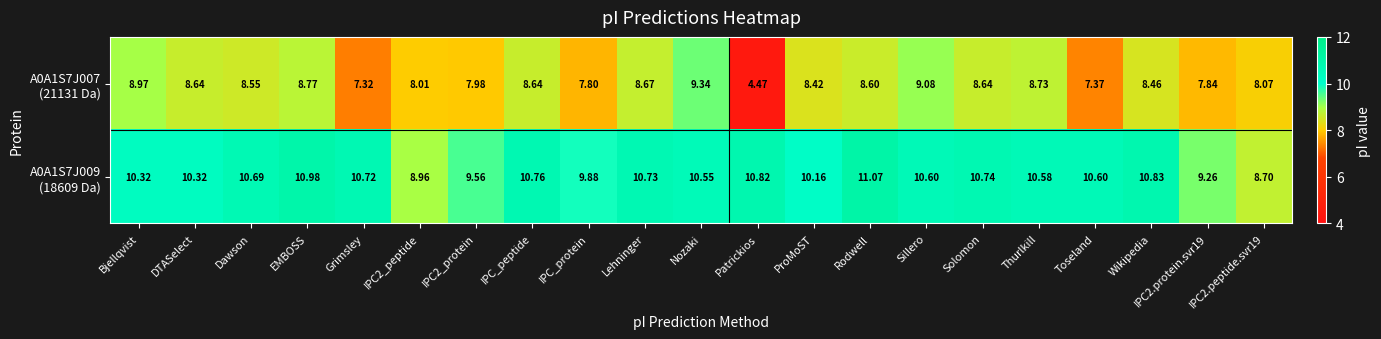

How many distinct data groups are displayed?

2